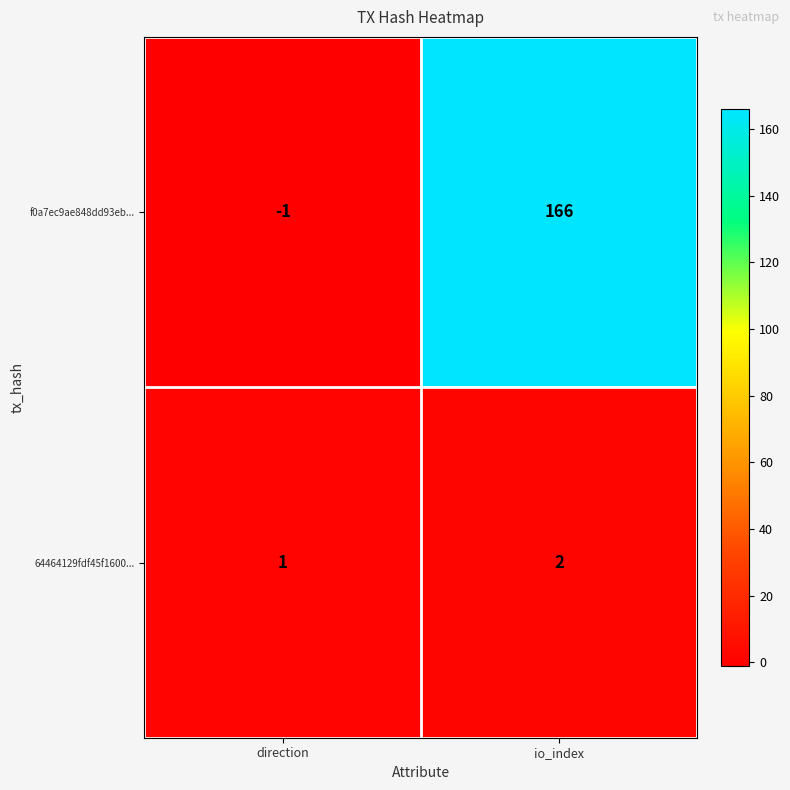

Which label corresponds to the largest value in the chart?

io_index